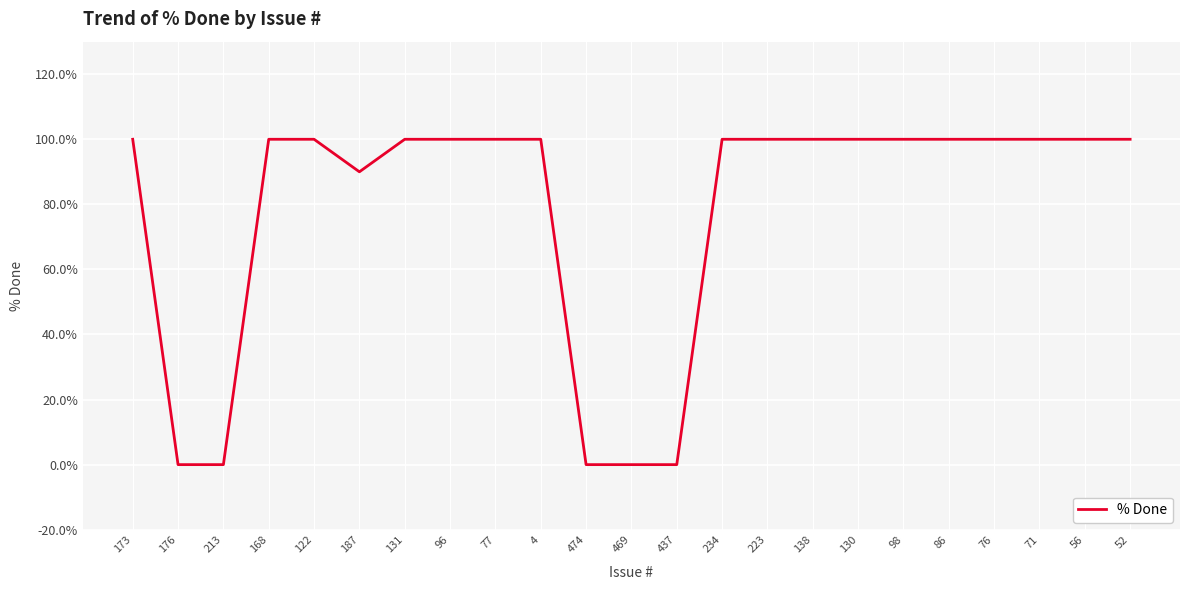

Reading left to right, transcribe all the data shown in this chart.

100	0	0	100	100	90	100	100	100	100	0	0	0	100	100	100	100	100	100	100	100	100	100